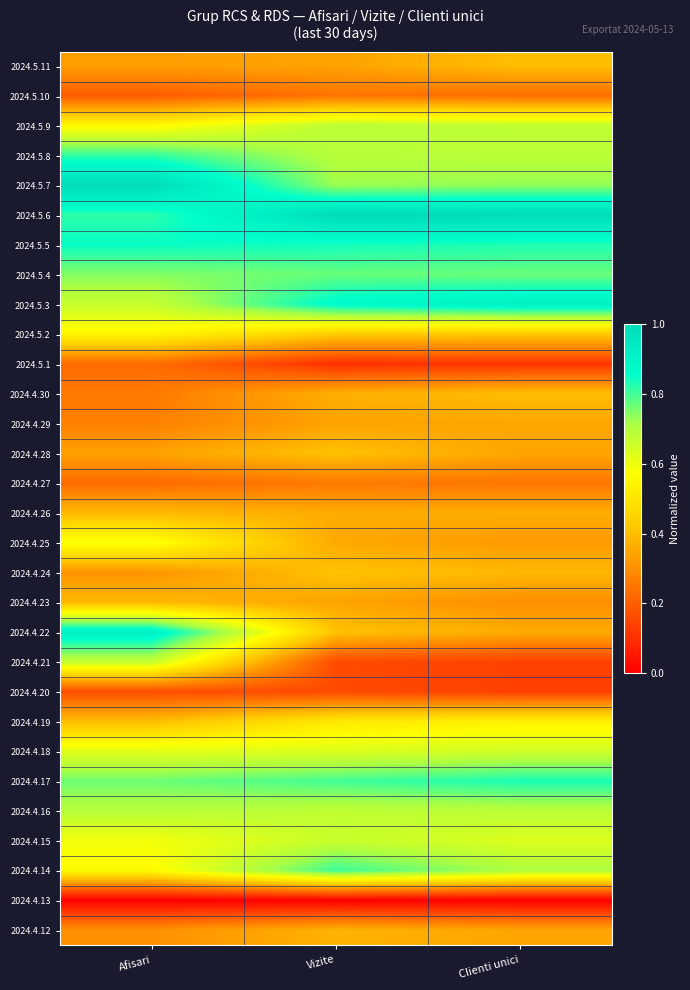

What is the spread (max minus min) of values at Afisari?

1.0